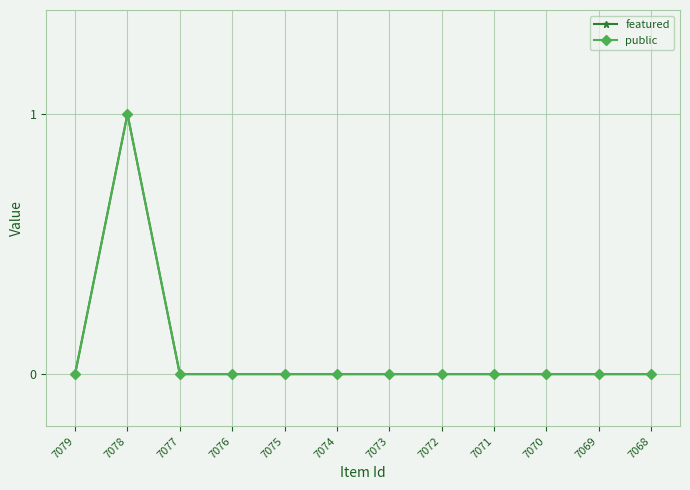

What is the maximum value for public?

1